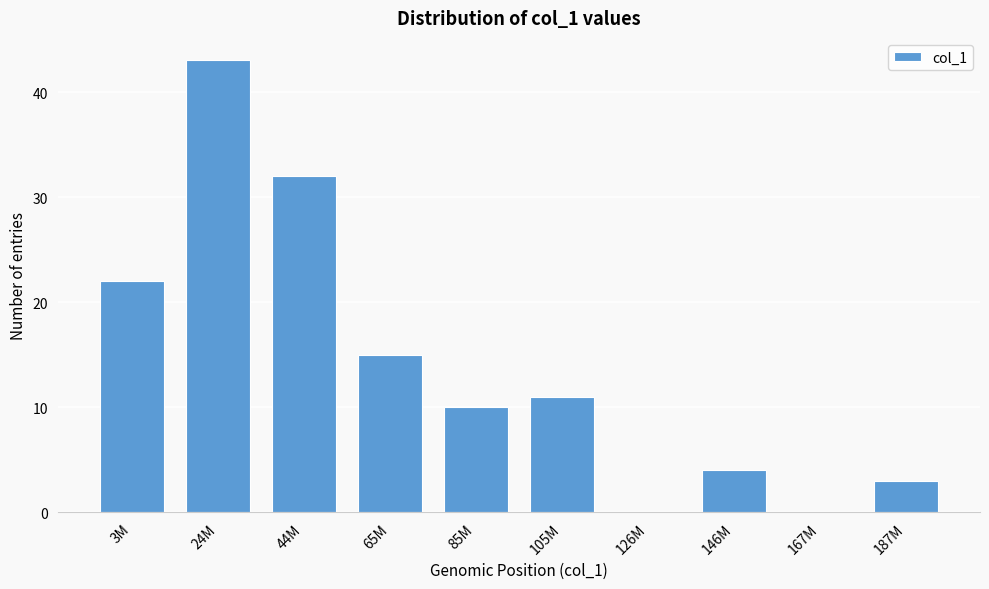

Reading right to left, what are all the values shown in this chart?

187M=3	167M=0	146M=4	126M=0	105M=11	85M=10	65M=15	44M=32	24M=43	3M=22